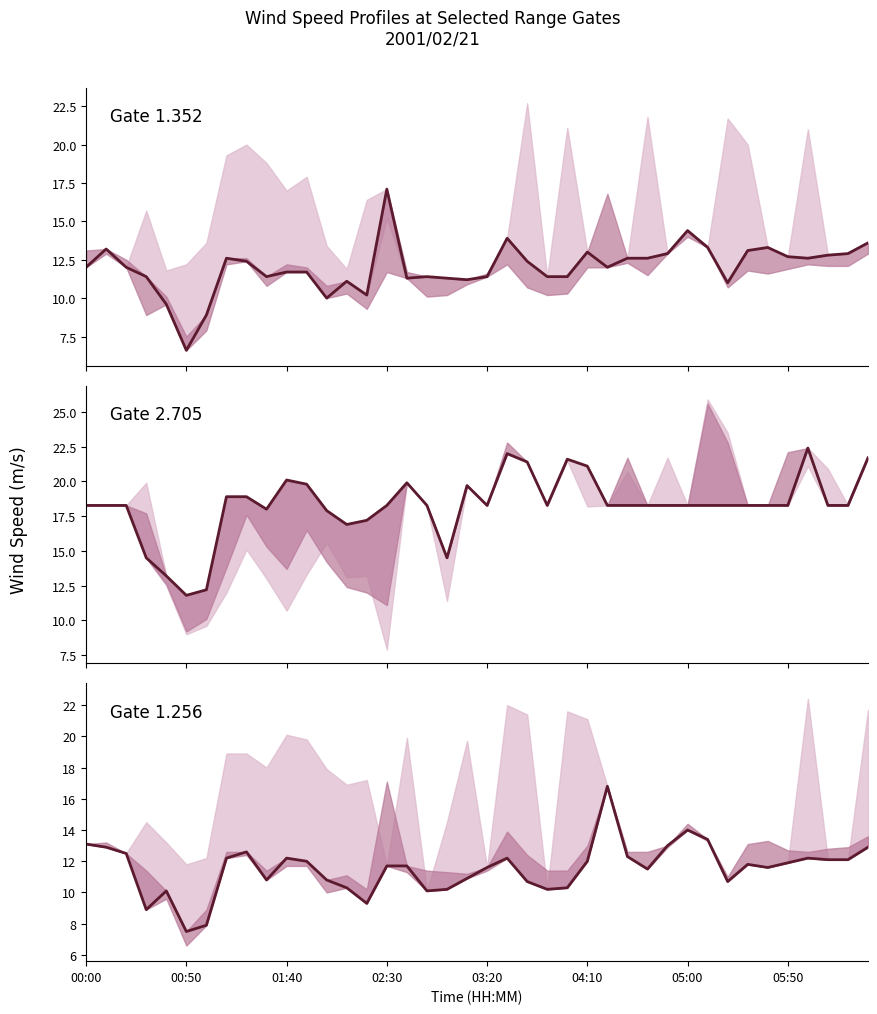

At which label does Gate 1.352 (center) first exceed 12?

00:00